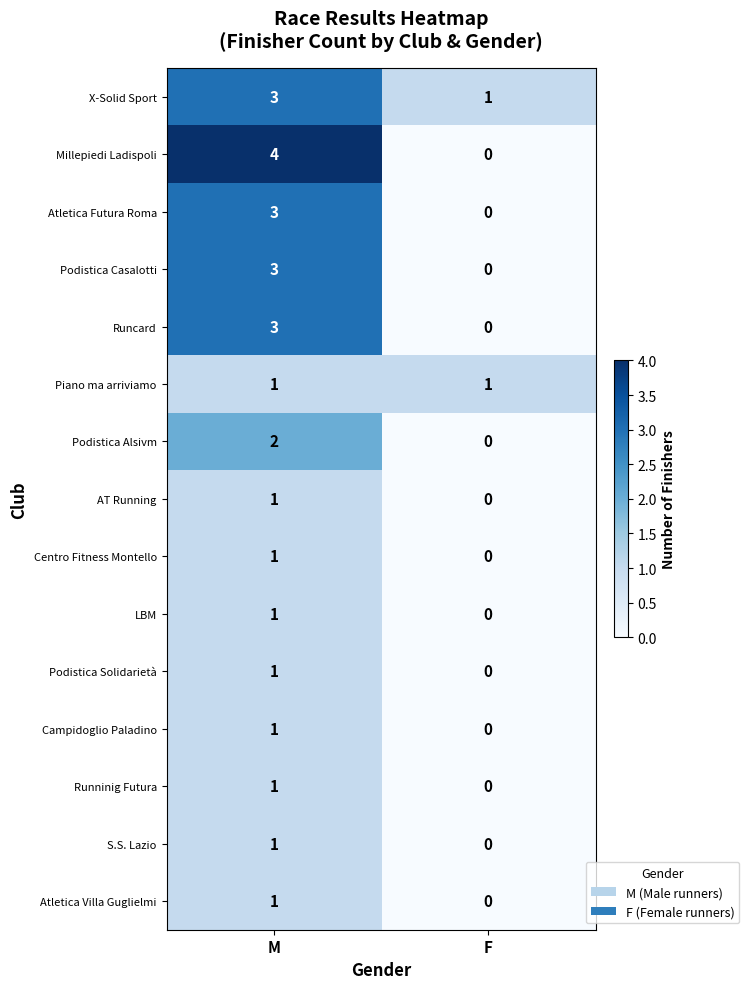

What is the sum of the Podistica Casalotti values at M and F?

3